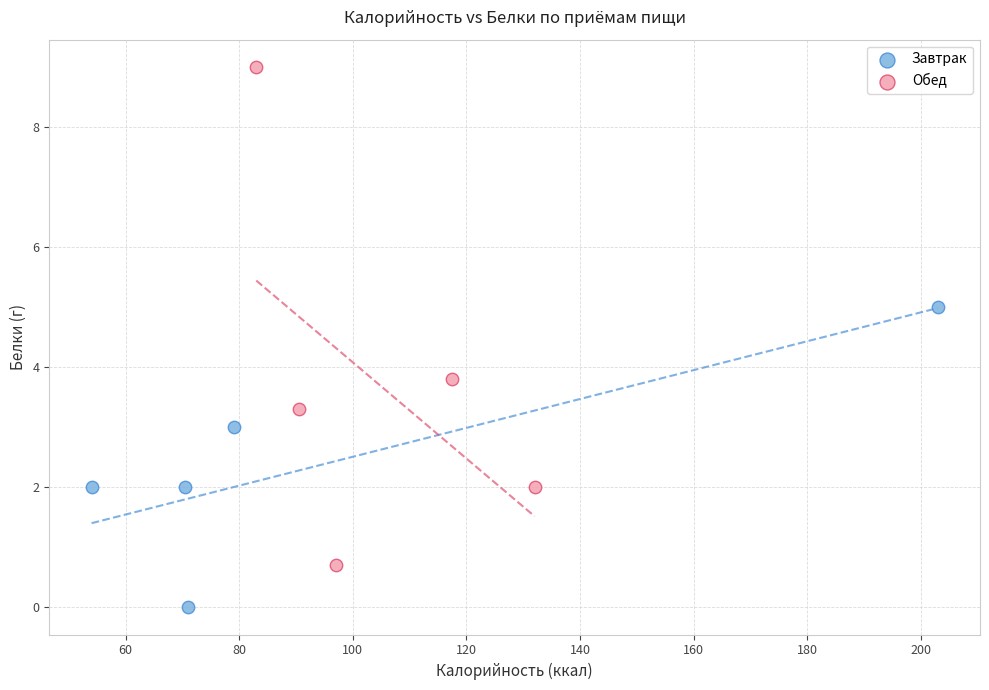

Which series has the largest Y range (max minus min)?

Обед